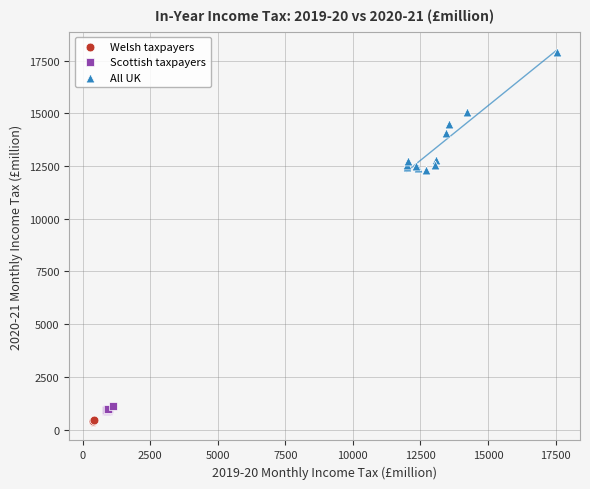

Which series reaches the minimum Y coordinate?

Welsh taxpayers